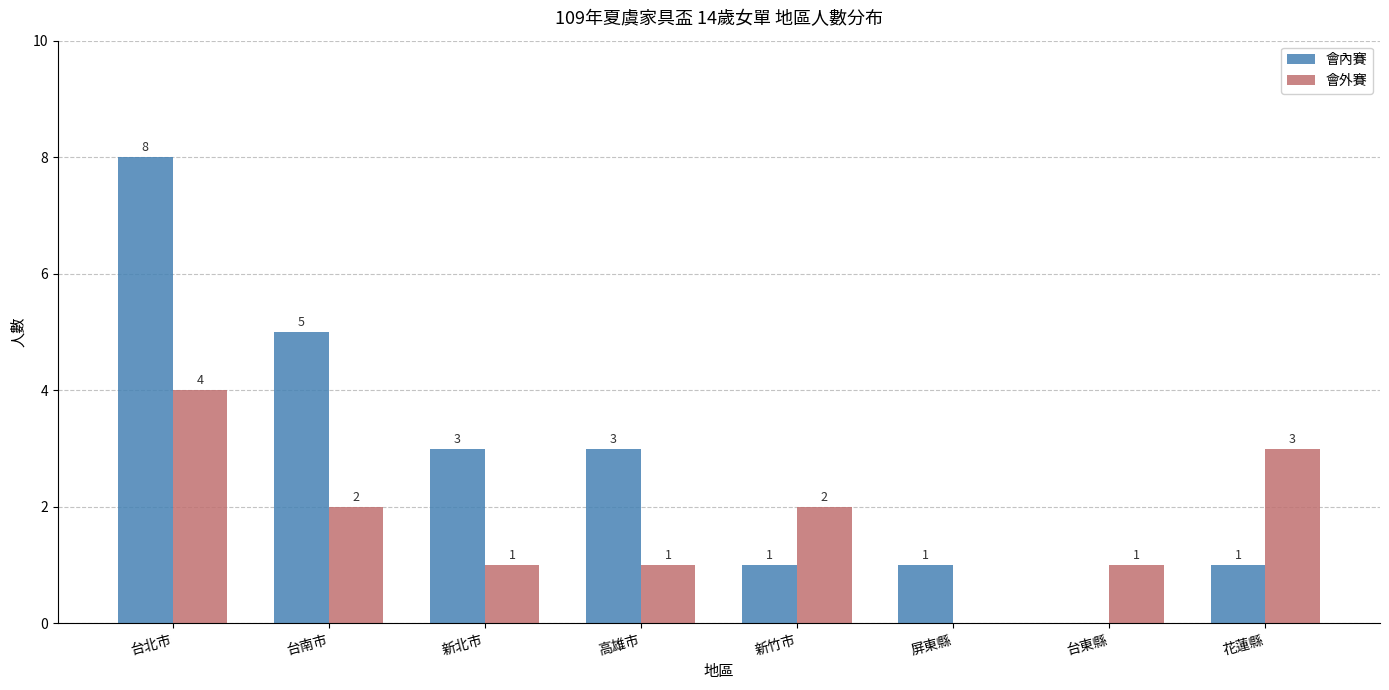

Read the 會外賽 value at 新北市.

1